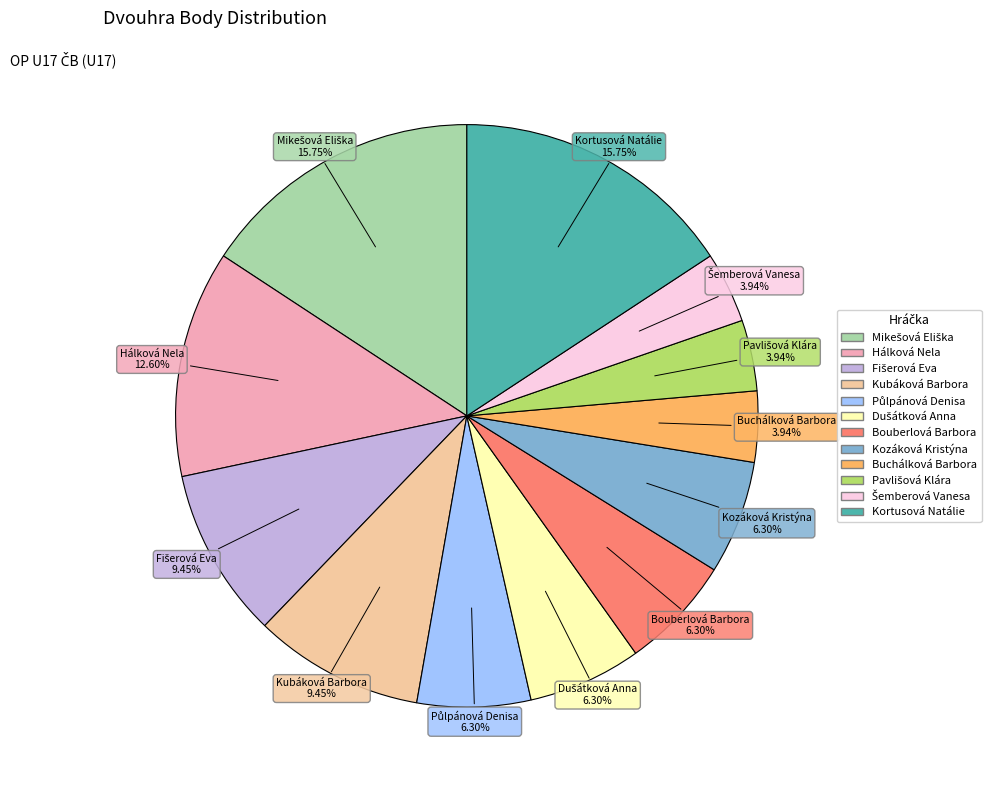

Is there any slice that represents more than half of the pie?

No